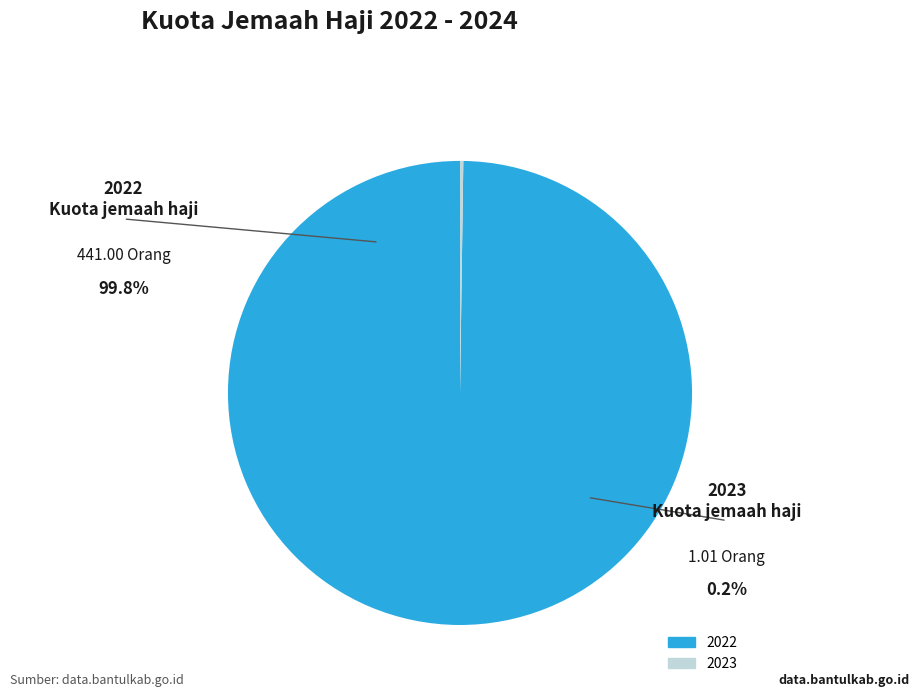

Does any single category account for the majority?

Yes